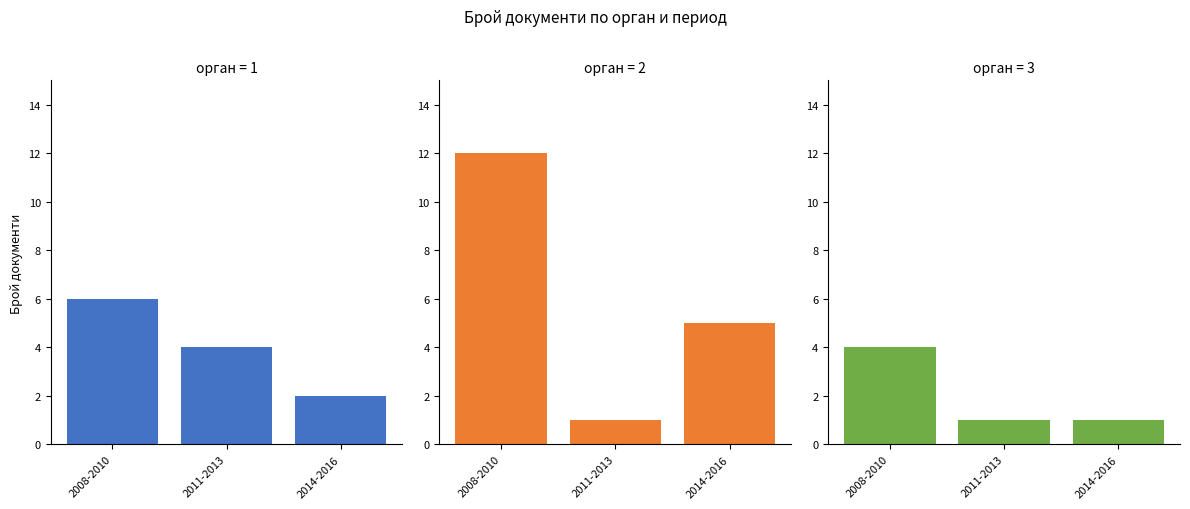

Reading left to right, list all the values displayed in this chart.

МОСВ: 2008-2010=6	2011-2013=4	2014-2016=2
РИОСВ Пловдив: 2008-2010=12	2011-2013=1	2014-2016=5
РИОСВ Пазарджик: 2008-2010=4	2011-2013=1	2014-2016=1